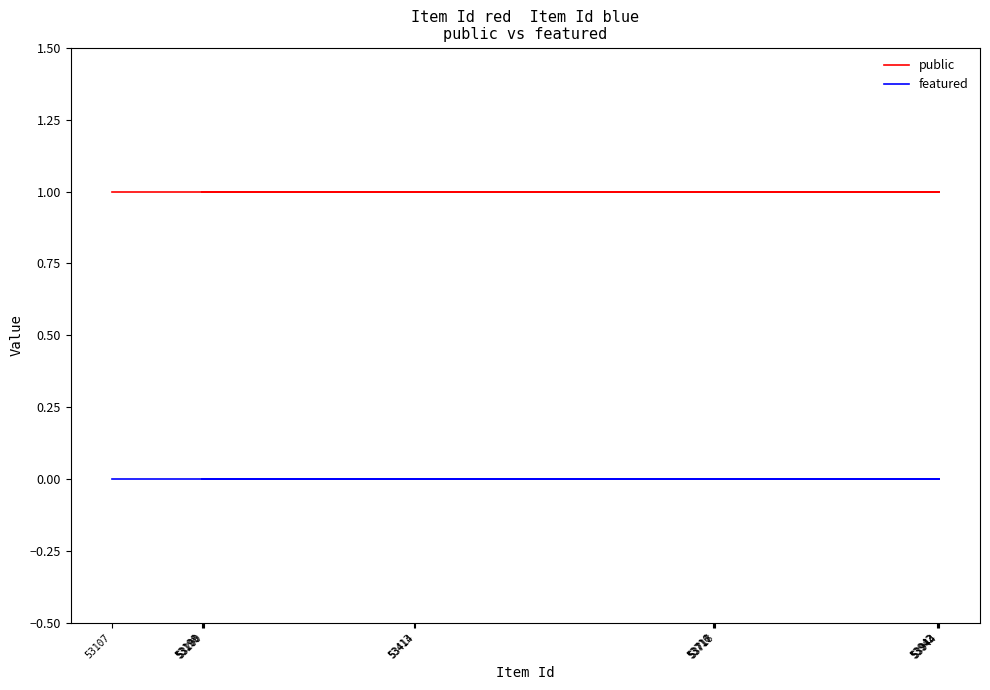

What is the label of the 9th point from the left?

53200